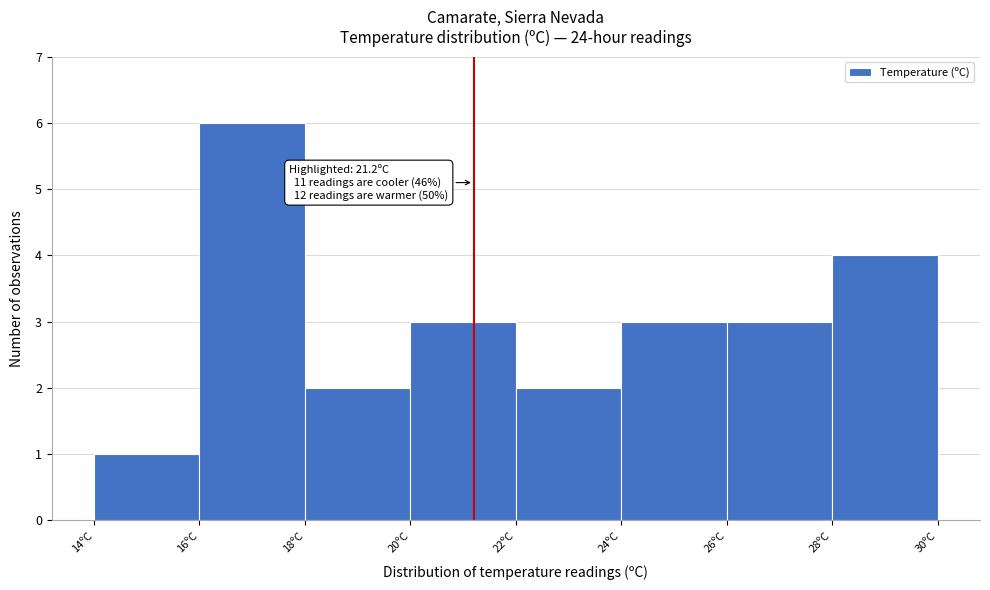

Over which range of the x-axis is the bar tallest?

16 to 18